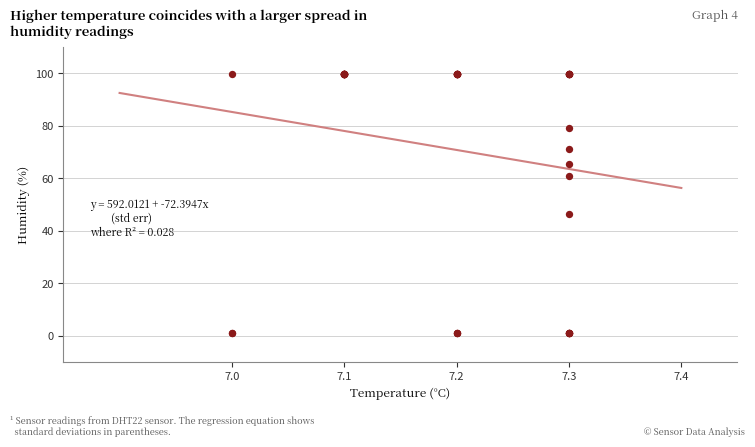

What Y value in the scatter plot is closest to 50?

46.4